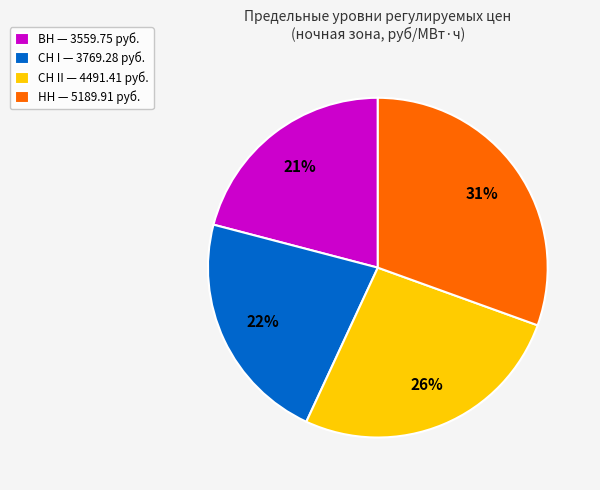

What is the smallest slice in the pie chart?

ВН — 3559.75 руб.